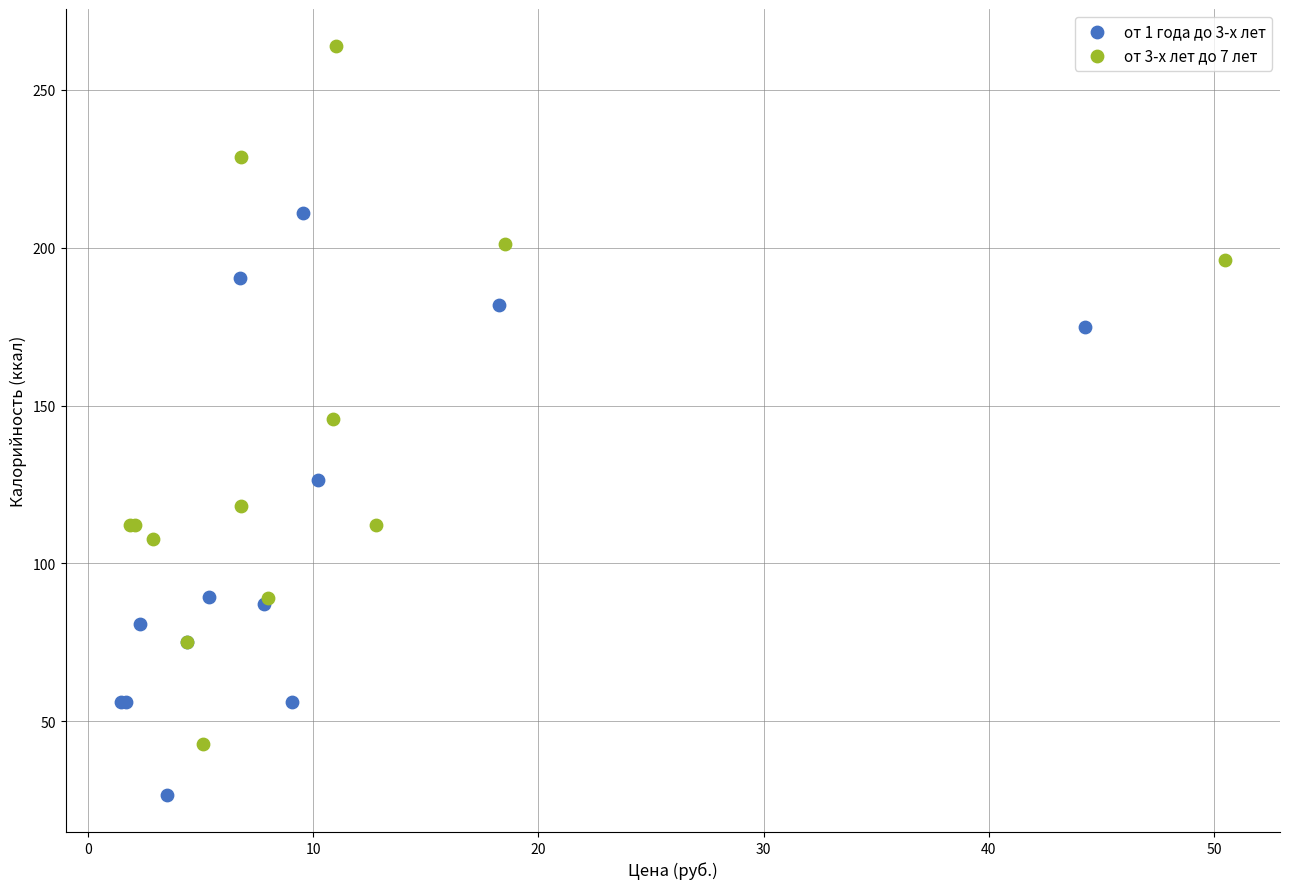

What are all the series names shown in the legend?

от 1 года до 3-х лет, от 3-х лет до 7 лет